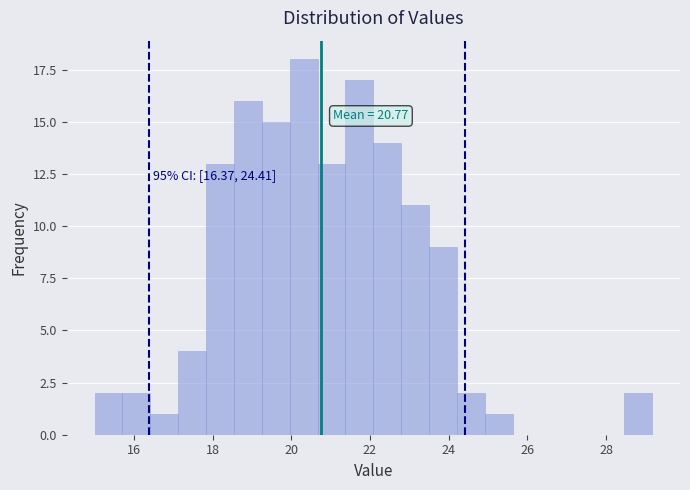

Around what value on the x-axis is the tallest bar? Give the approximate position of its centre, as read against the axis.

20.4